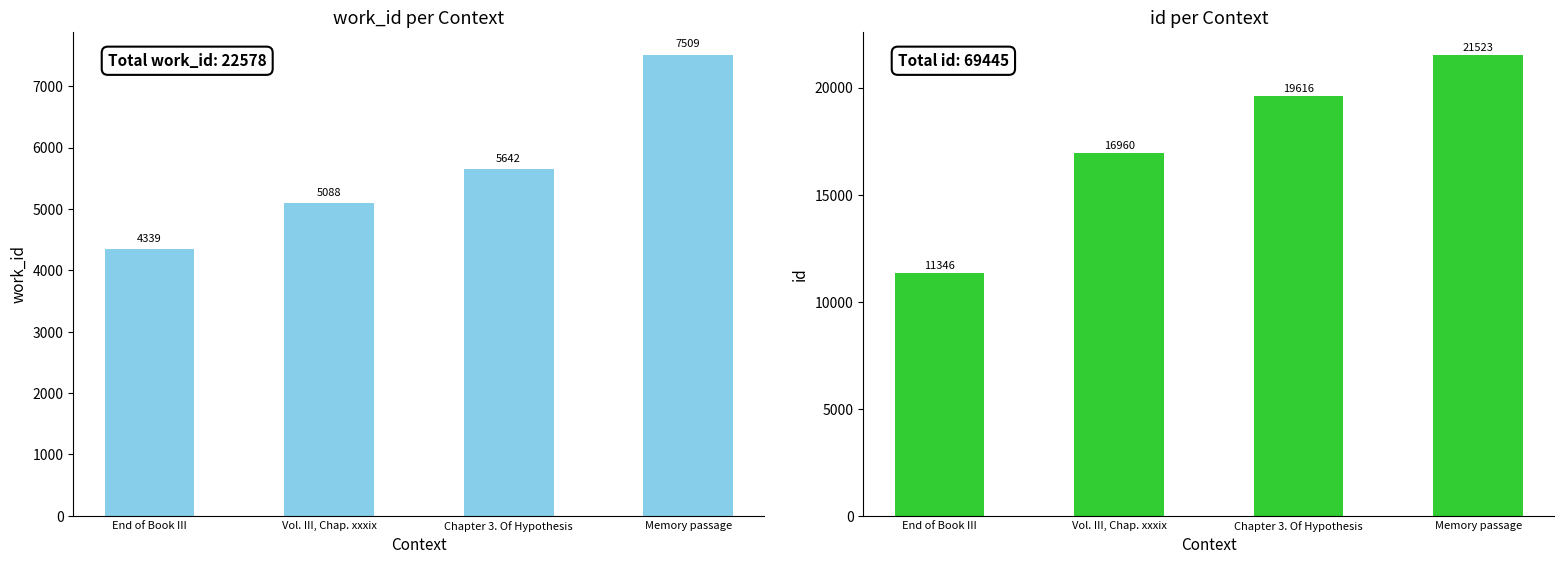

What is the sum of all work_id values?

22578